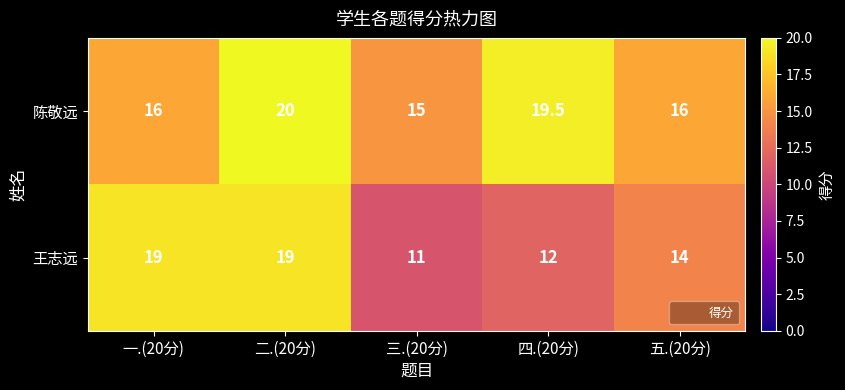

Where does the 王志远 series first go above 14?

一.(20分)